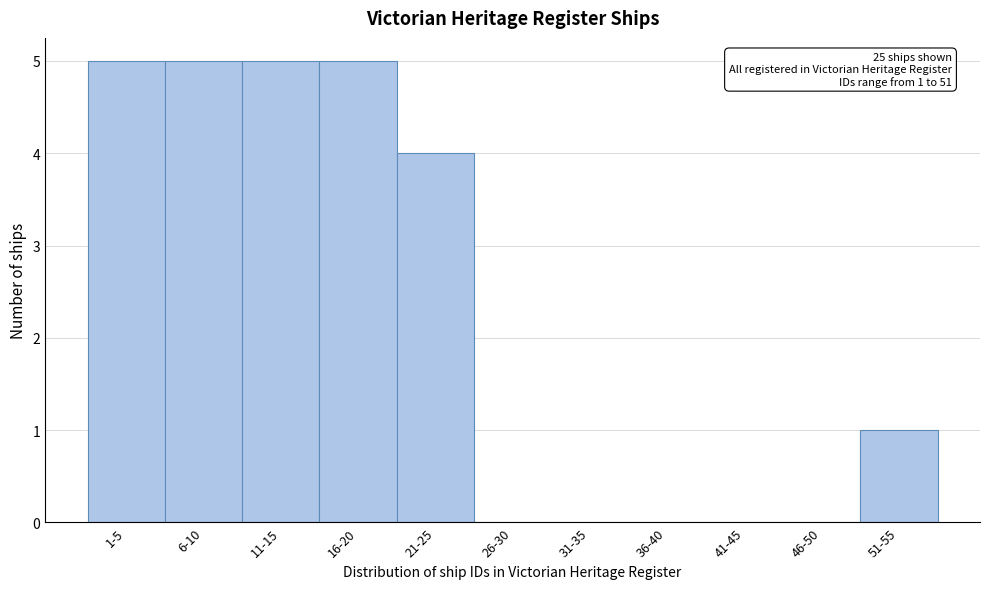

Reading left to right, what are all the values shown in this chart?

1-5=5	6-10=5	11-15=5	16-20=5	21-25=4	26-30=0	31-35=0	36-40=0	41-45=0	46-50=0	51-55=1